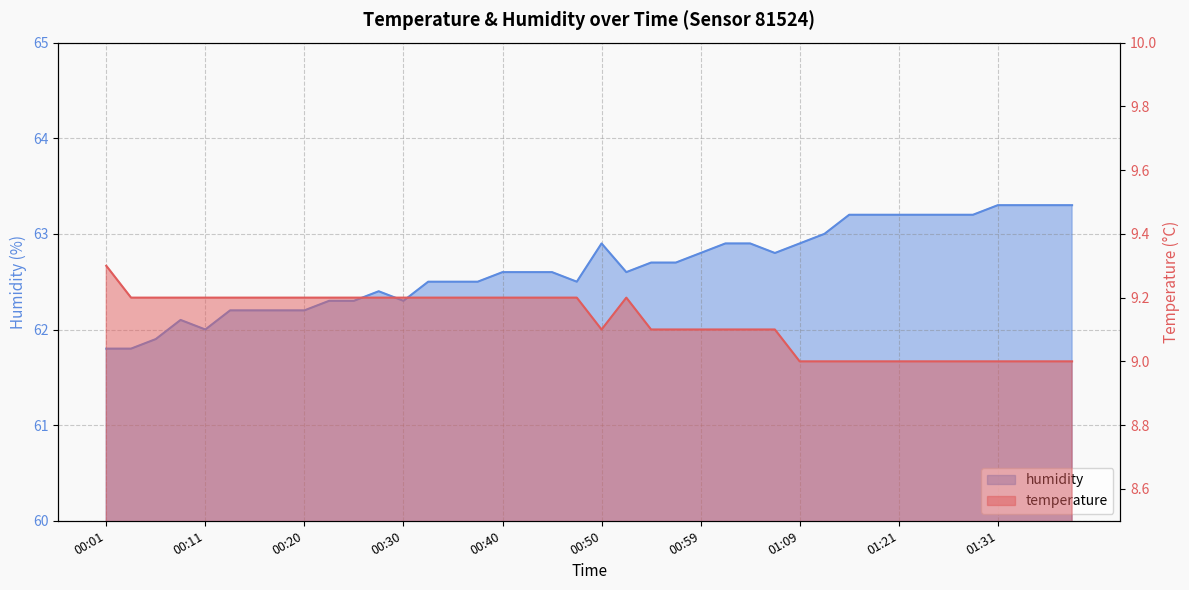

At which category is the sum across all series the highest?

01:31